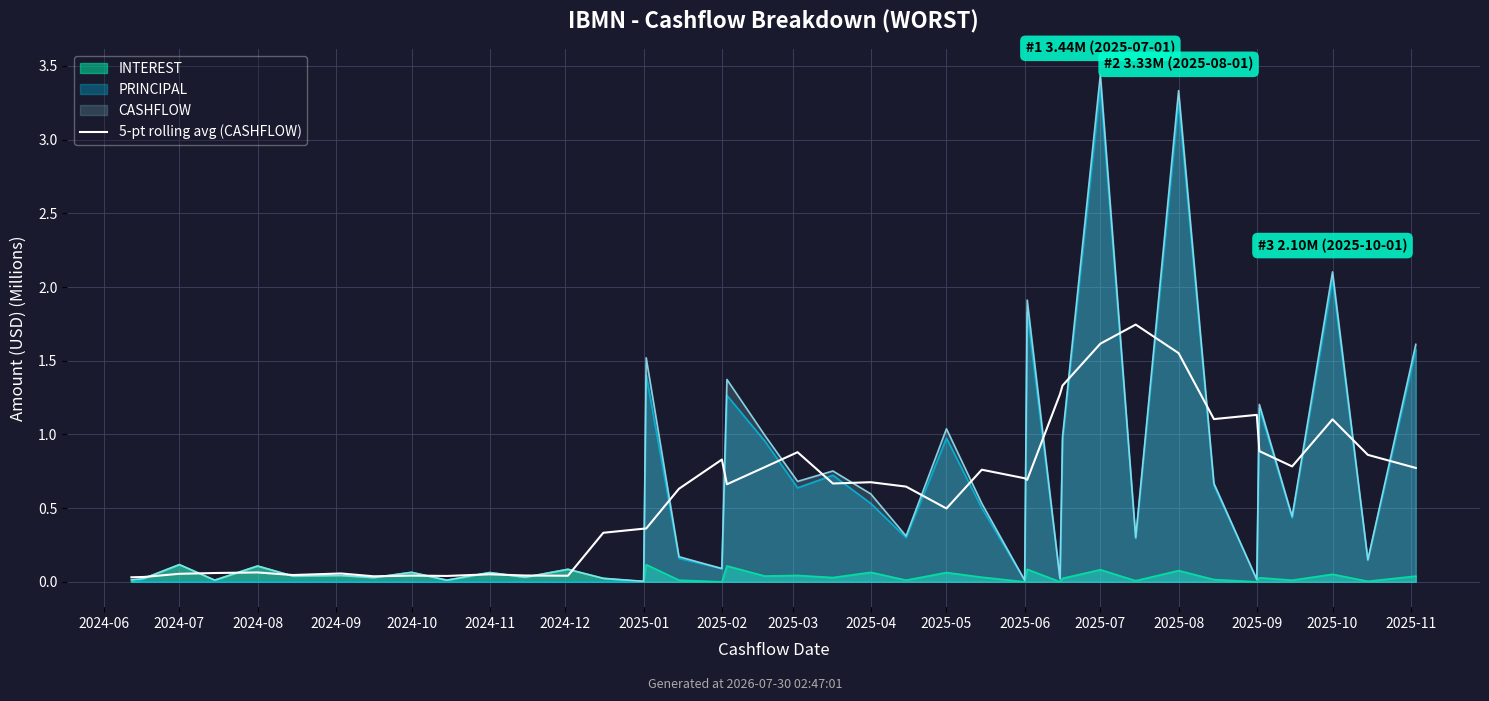

At which label is the value closest to 0?

2024-06